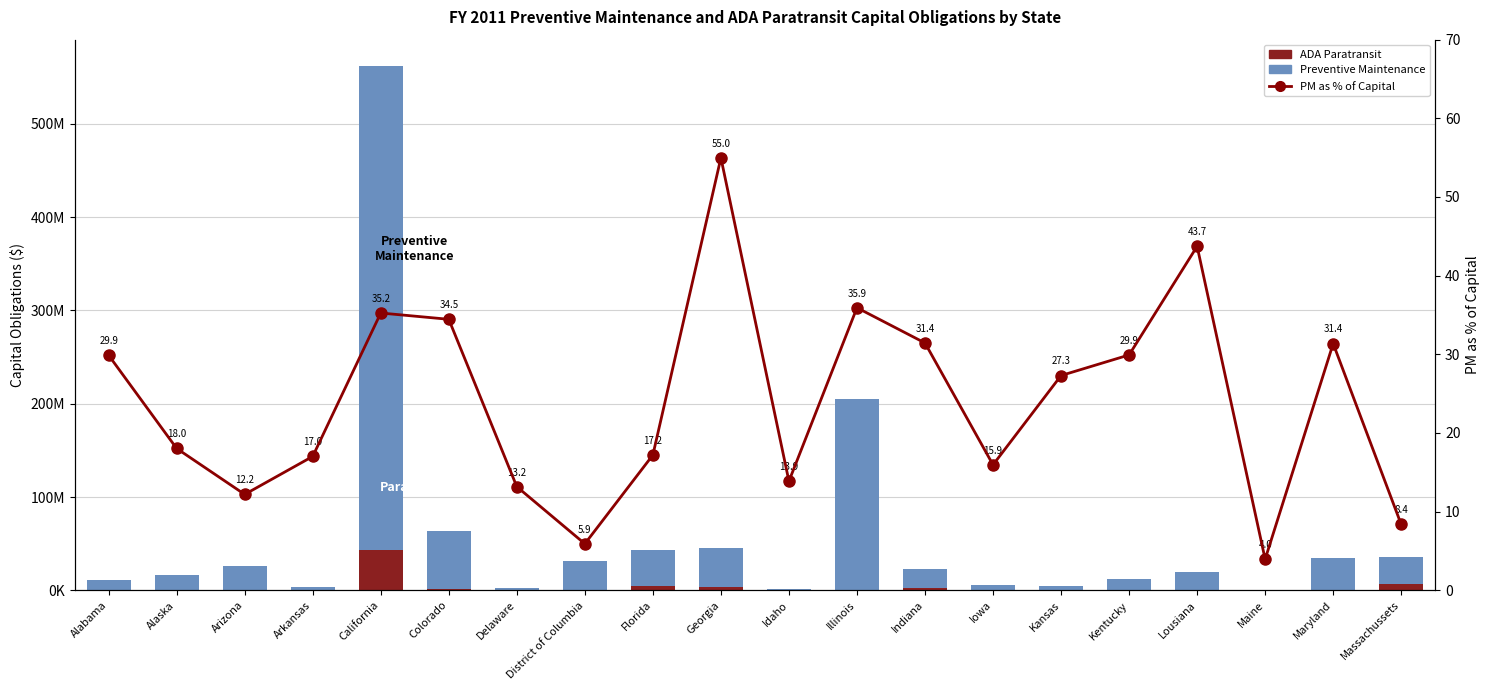

What is the difference between the highest and lowest values at Maryland?

34378097.0